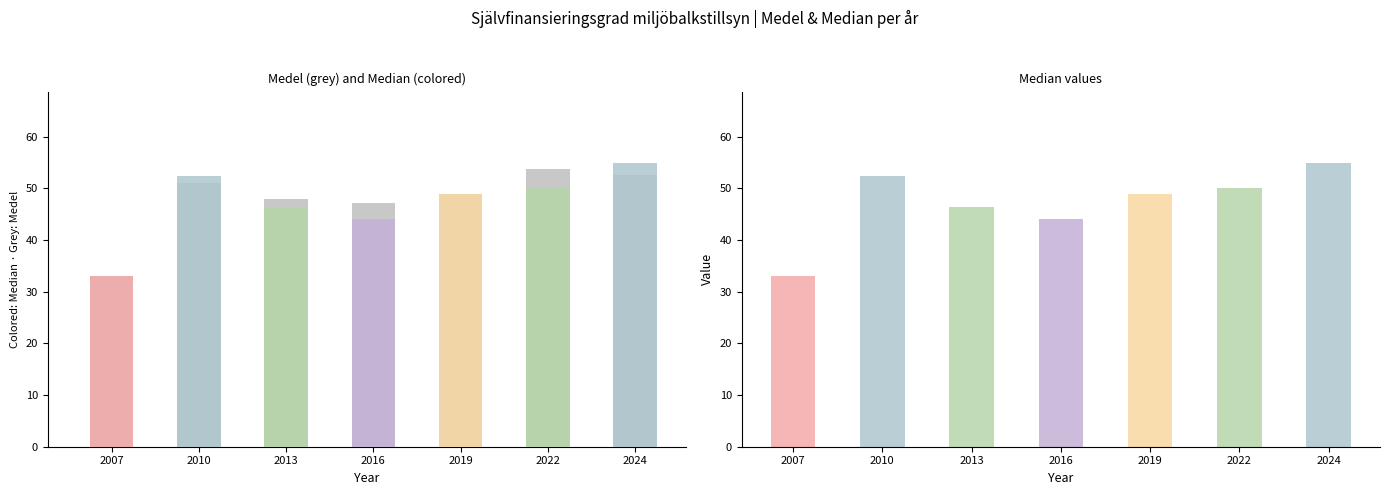

Between 2024 and 2022, which is larger?

2022